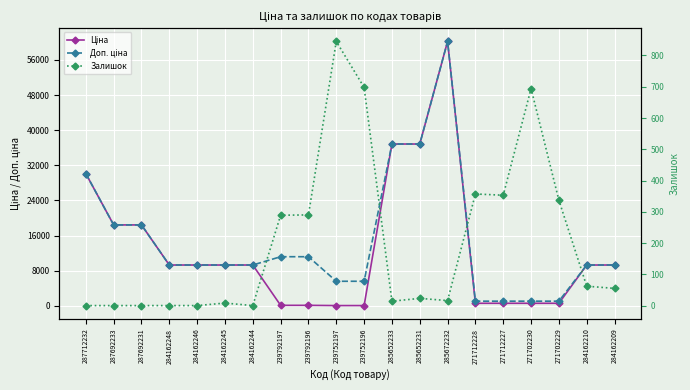

What is the difference between the Ціна values at 239792196 and 271702229?

466.3